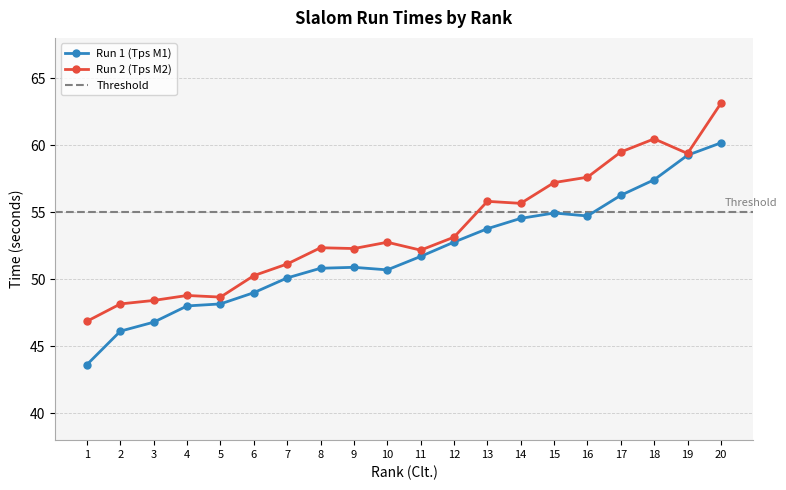

True or false: Run 1 (Tps M1) and Run 2 (Tps M2) intersect in this chart.

False